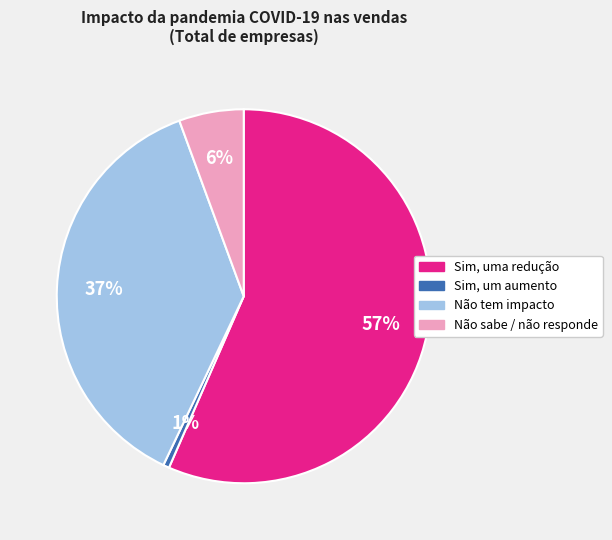

Is it true that Sim, um aumento is 1% of the pie?

True